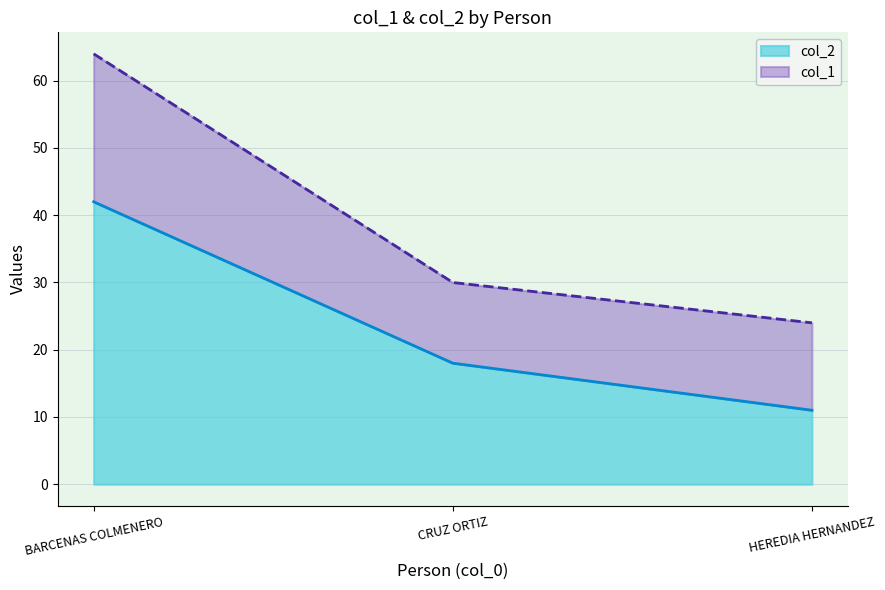

Does the chart have visible grid lines?

Yes